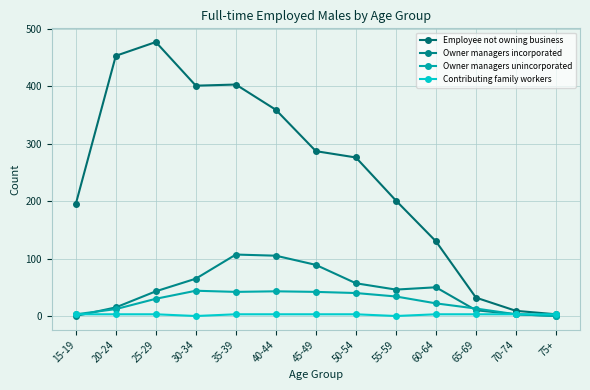

At which label is Owner managers incorporated closest to 53?

60-64